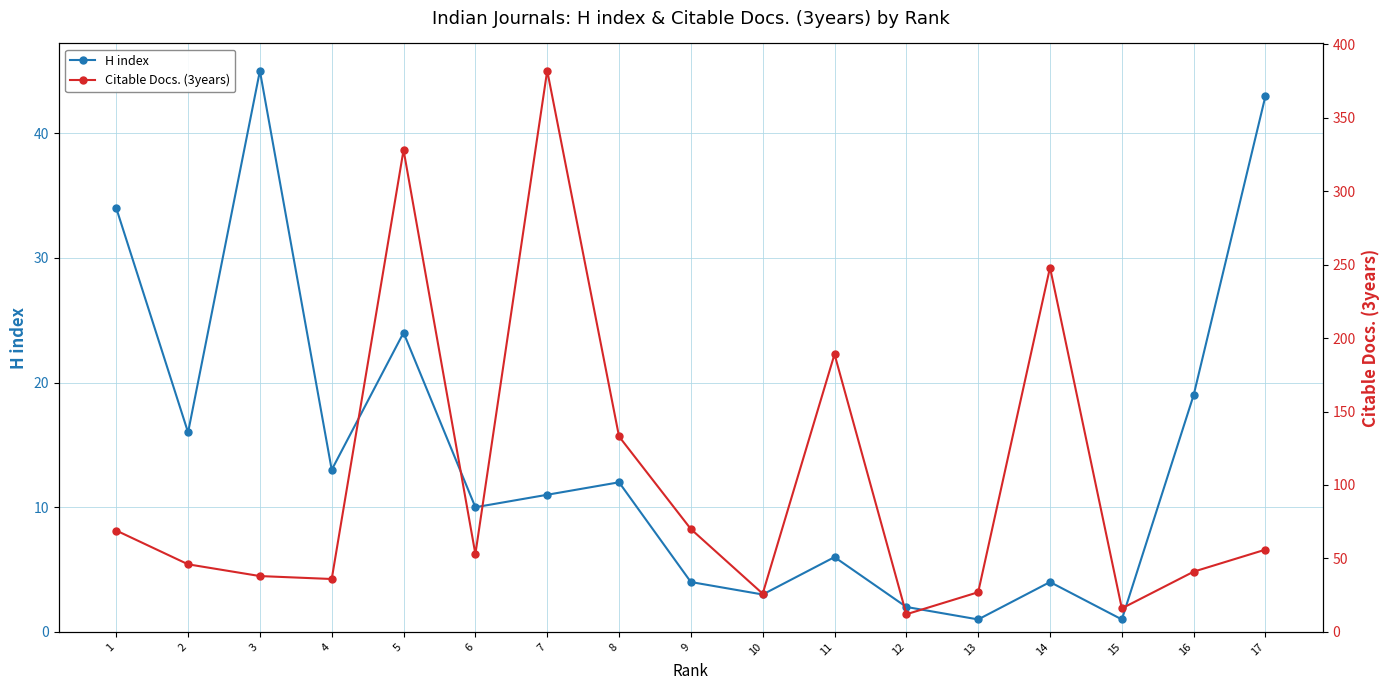

What is the value of the H index point at the 14th from the left?

4